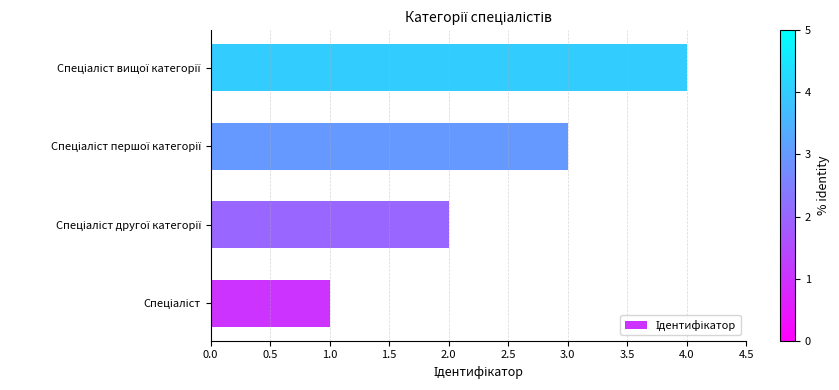

What is the maximum value shown in the chart?

4